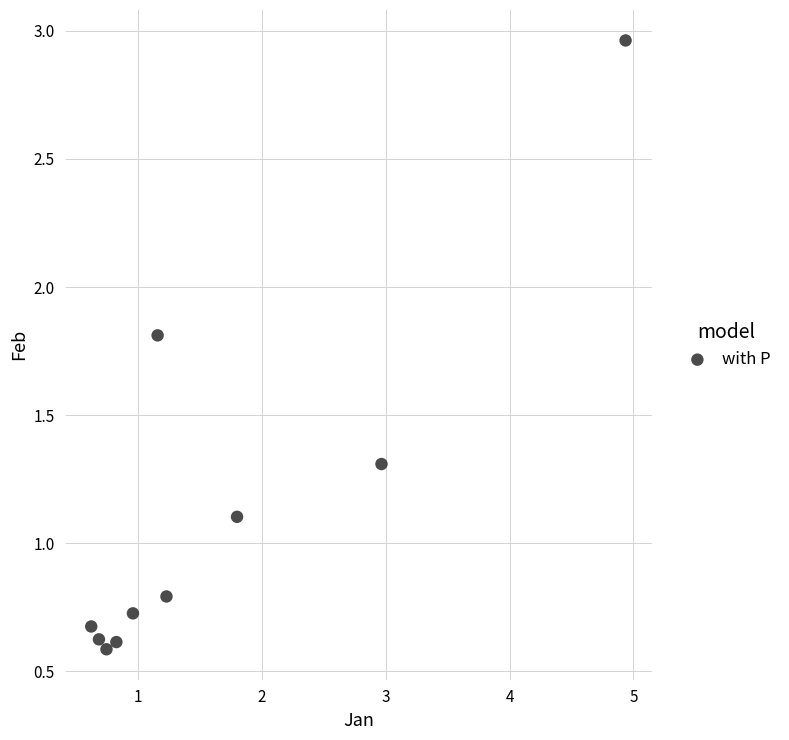

What is the range of Y values (max minus min)?

2.4